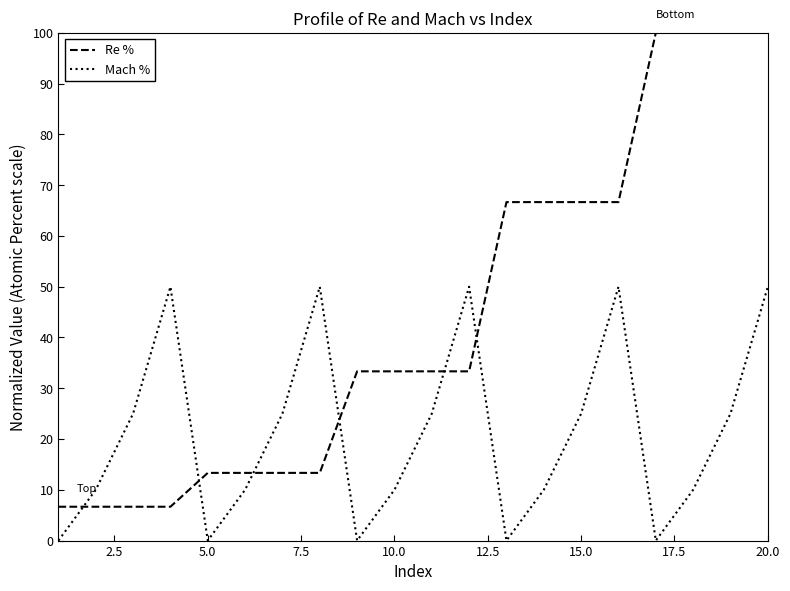

Rank the series by their average value, from lowest to highest.

Mach %, Re %